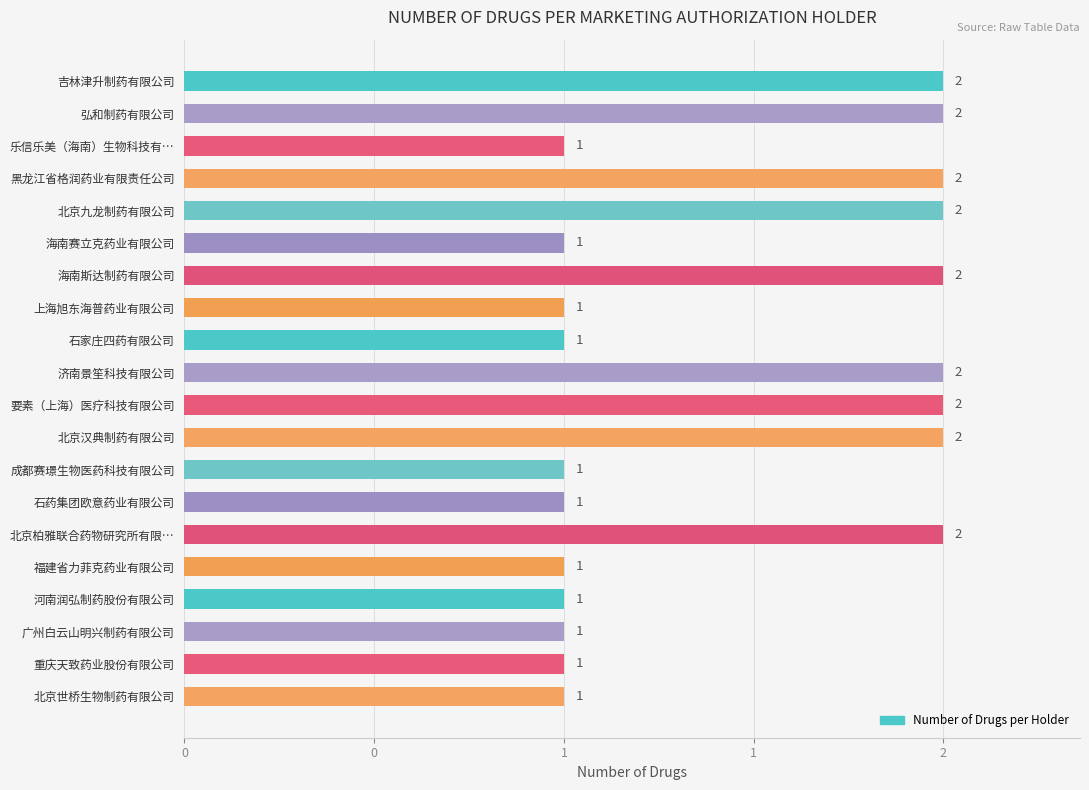

Rank the categories by value from highest to lowest.

吉林津升制药有限公司, 弘和制药有限公司, 黑龙江省格润药业有限责任公司, 北京九龙制药有限公司, 海南斯达制药有限公司, 济南景笙科技有限公司, 要素（上海）医疗科技有限公司, 北京汉典制药有限公司, 北京柏雅联合药物研究所有限…, 乐信乐美（海南）生物科技有…, 海南赛立克药业有限公司, 上海旭东海普药业有限公司, 石家庄四药有限公司, 成都赛璟生物医药科技有限公司, 石药集团欧意药业有限公司, 福建省力菲克药业有限公司, 河南润弘制药股份有限公司, 广州白云山明兴制药有限公司, 重庆天致药业股份有限公司, 北京世桥生物制药有限公司